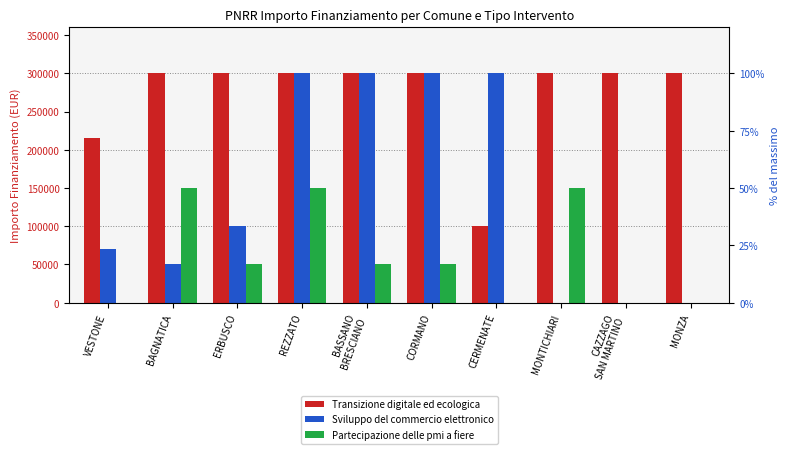

What is the difference between the highest and lowest values at CAZZAGO
SAN MARTINO?

300000